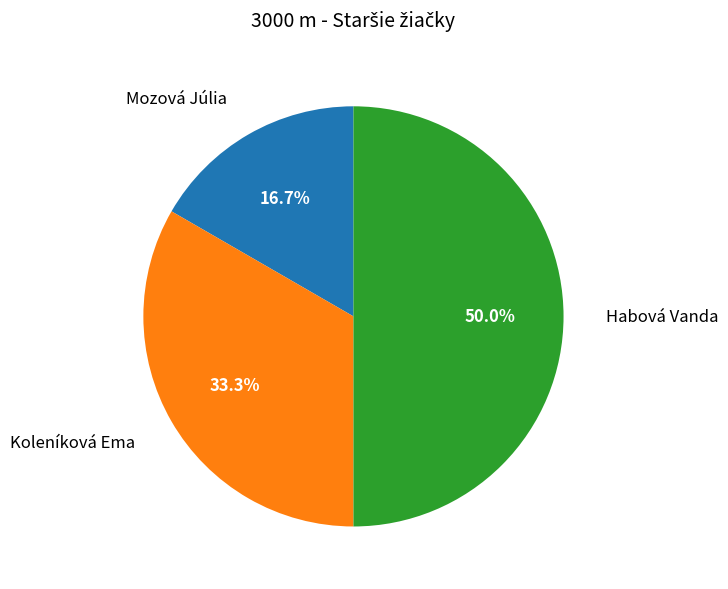

How many segments does this pie chart have?

3